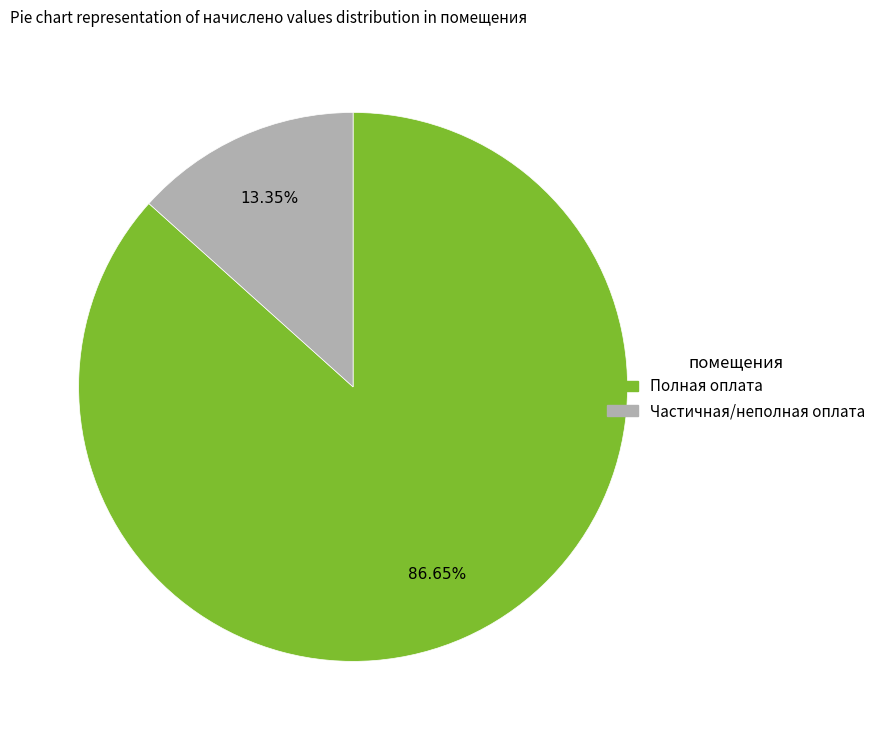

Count the number of slices in the pie.

2